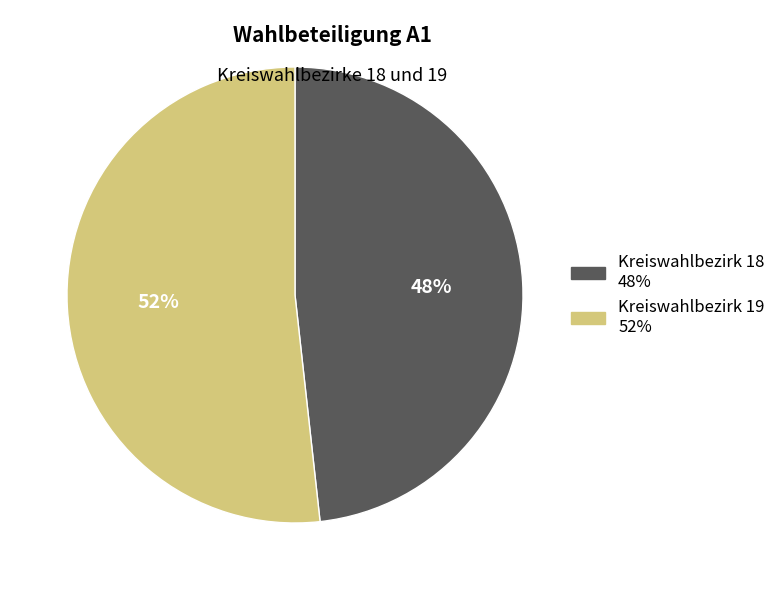

Count the number of slices in the pie.

2